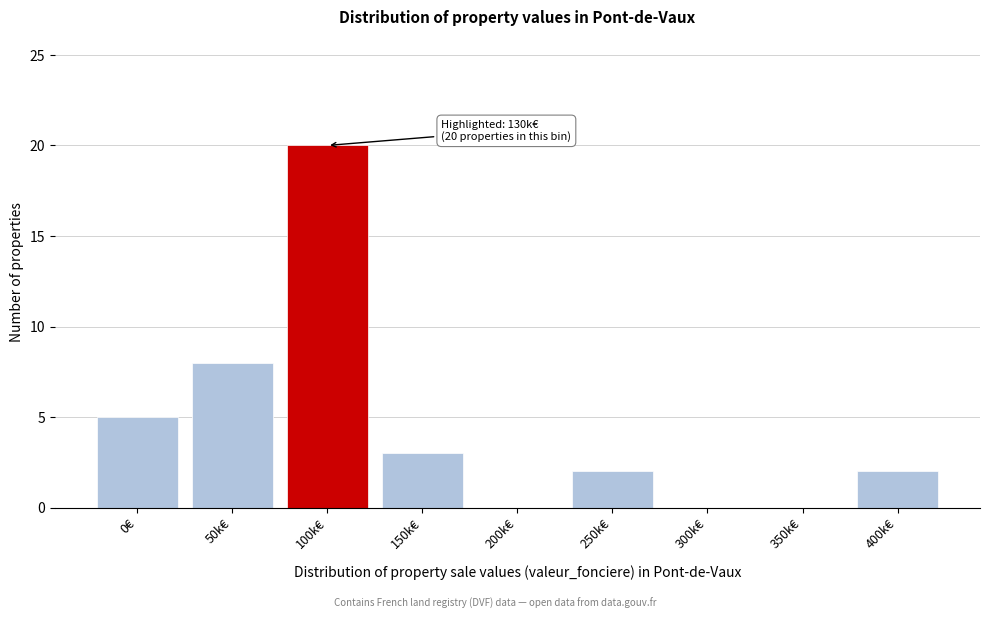

Reading left to right, extract all data points from this chart.

0€=5	50k€=8	100k€=20	150k€=3	200k€=0	250k€=2	300k€=0	350k€=0	400k€=2